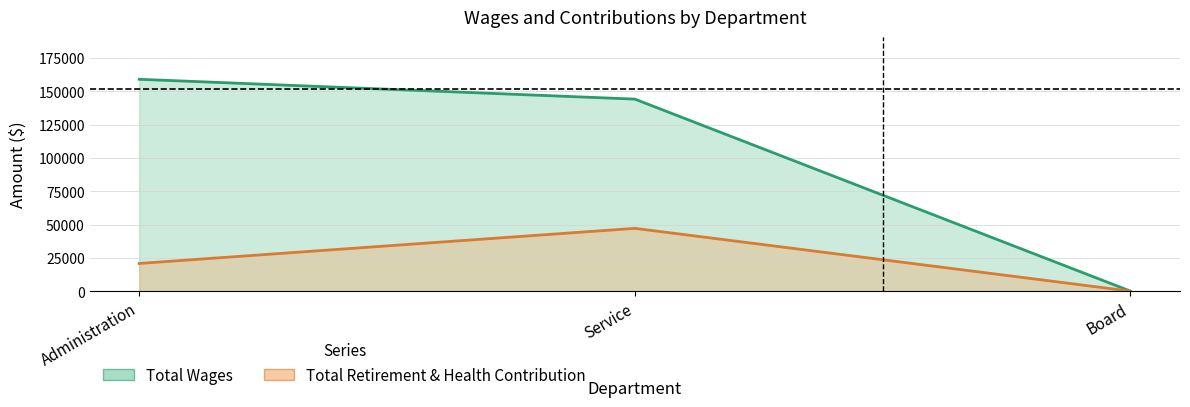

Does the chart have visible grid lines?

Yes